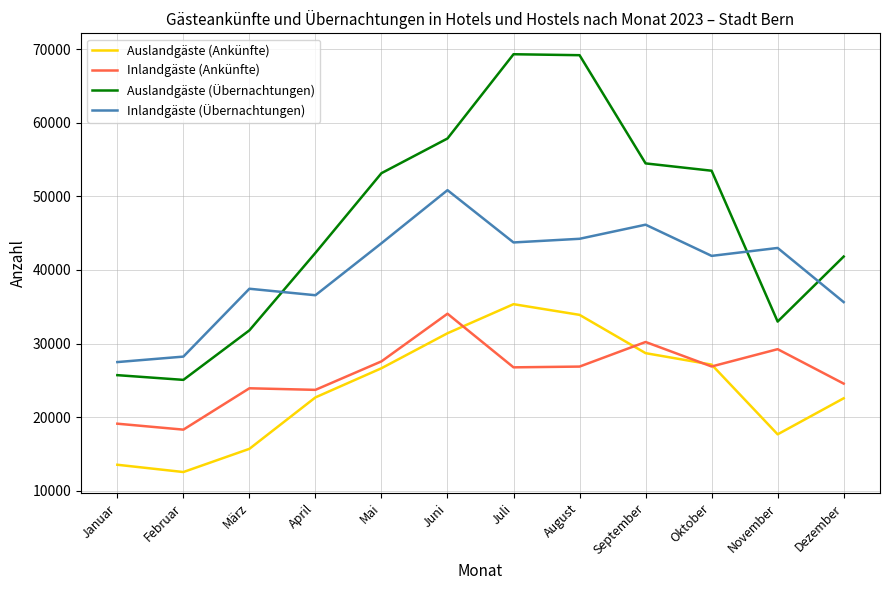

How many values in the Inlandgäste (Ankünfte) series are below 26863?

6